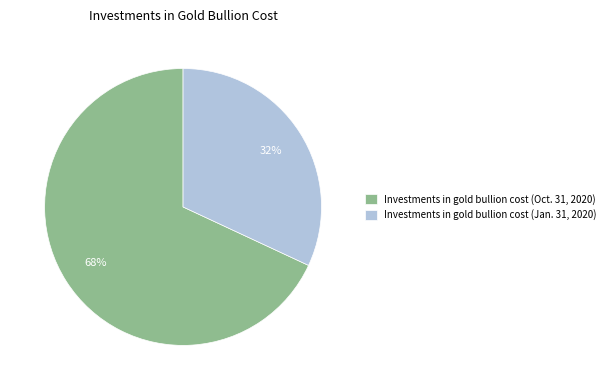

To the nearest percent, what portion does Investments in gold bullion cost (Jan. 31, 2020) represent?

32%